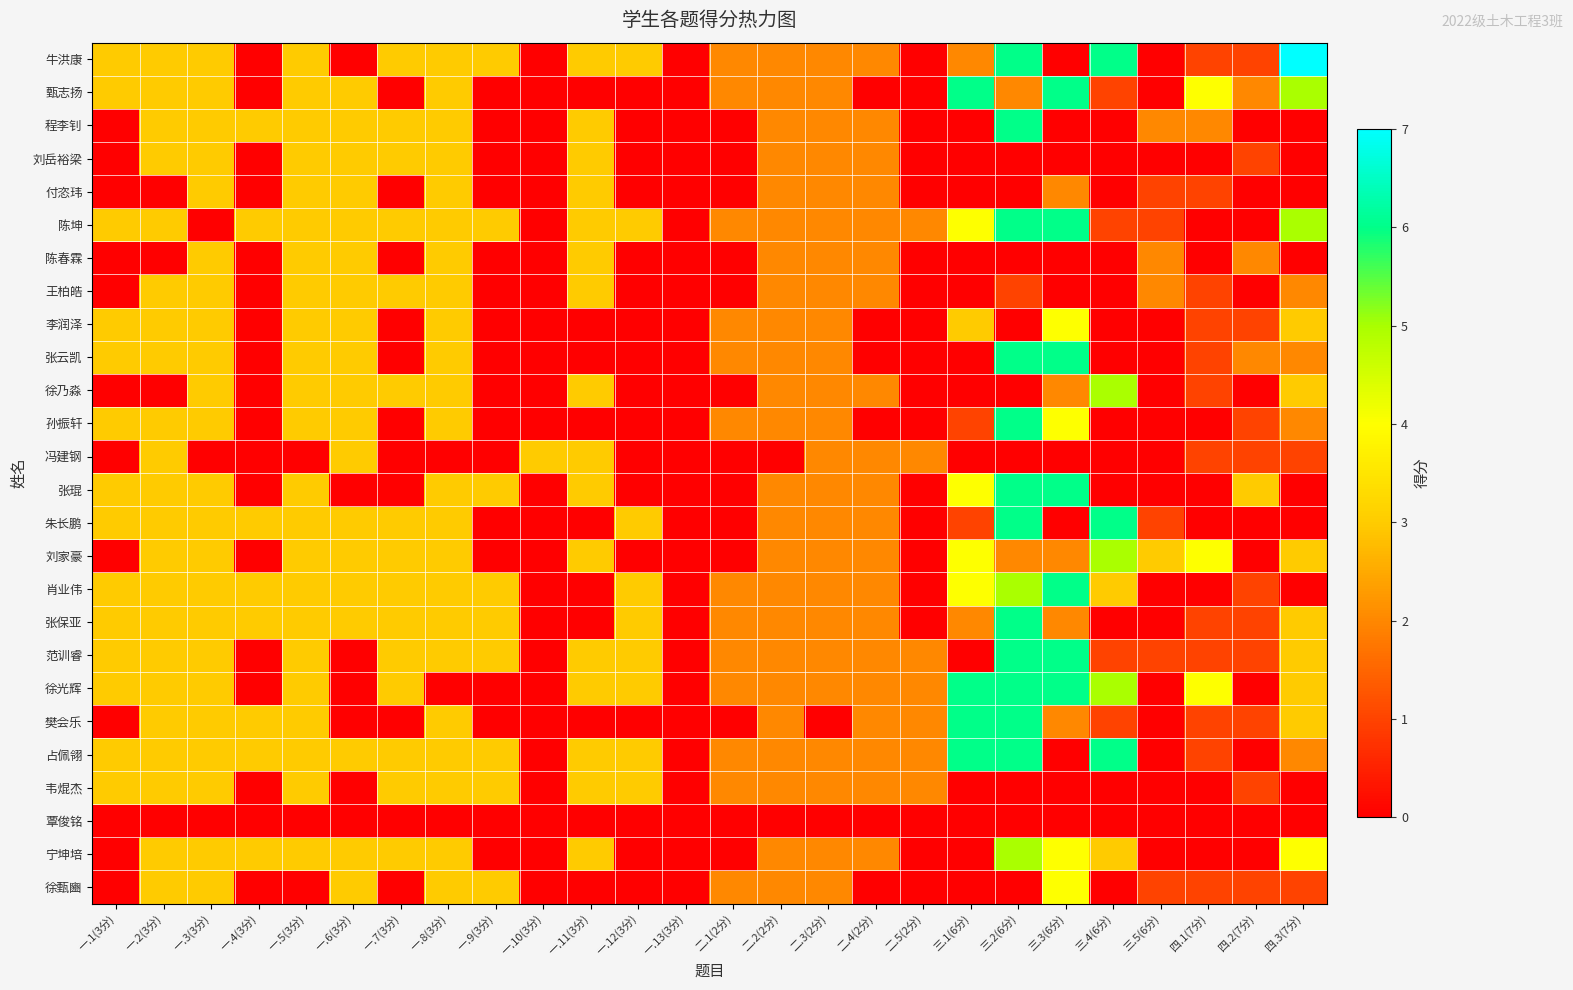

At how many categories does at least one series exceed 6?

1